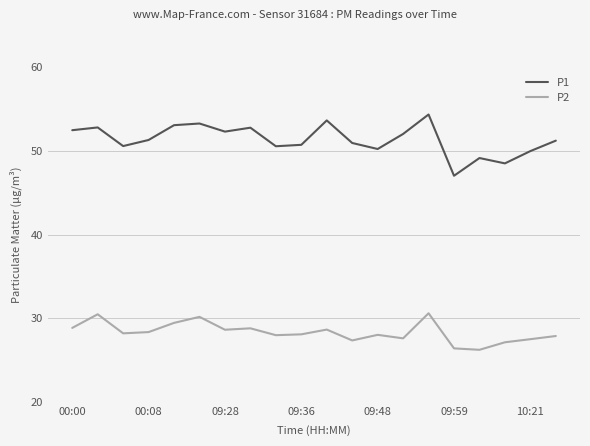

What is the minimum value shown in the chart?

26.2